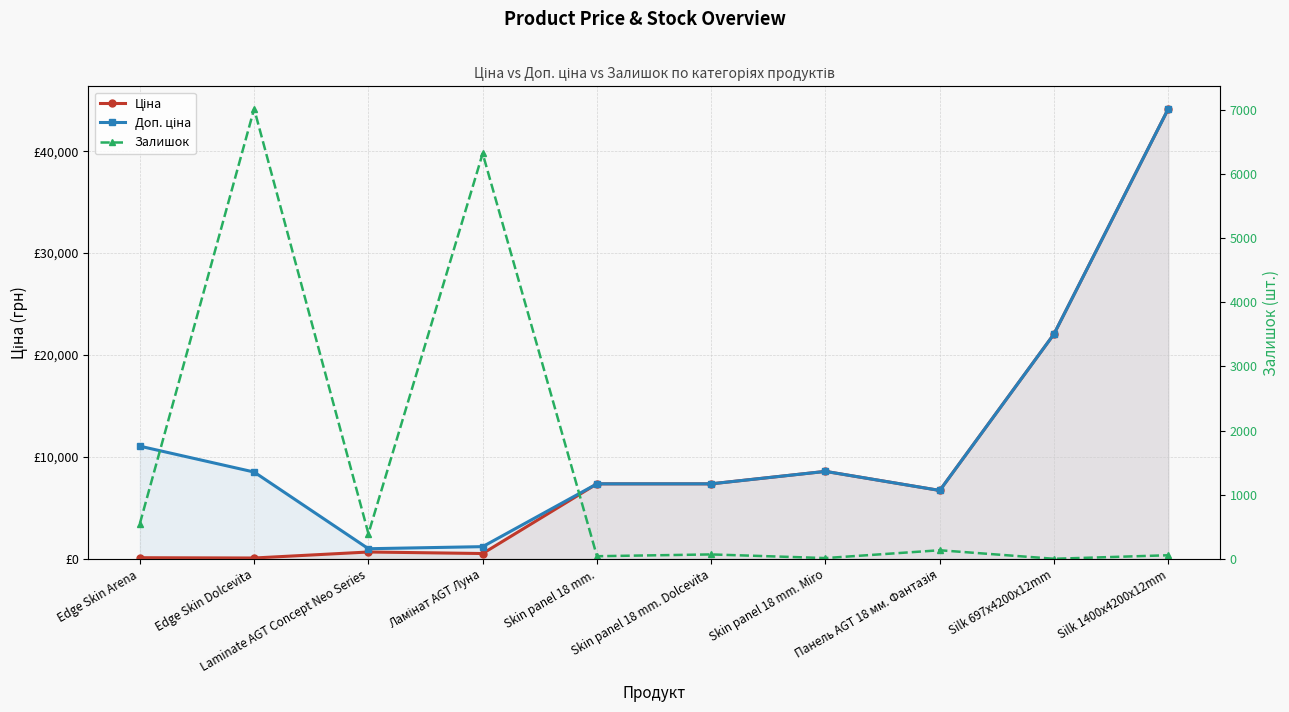

In Доп. ціна, how many points are lower than both neighbors (excluding endpoints)?

2